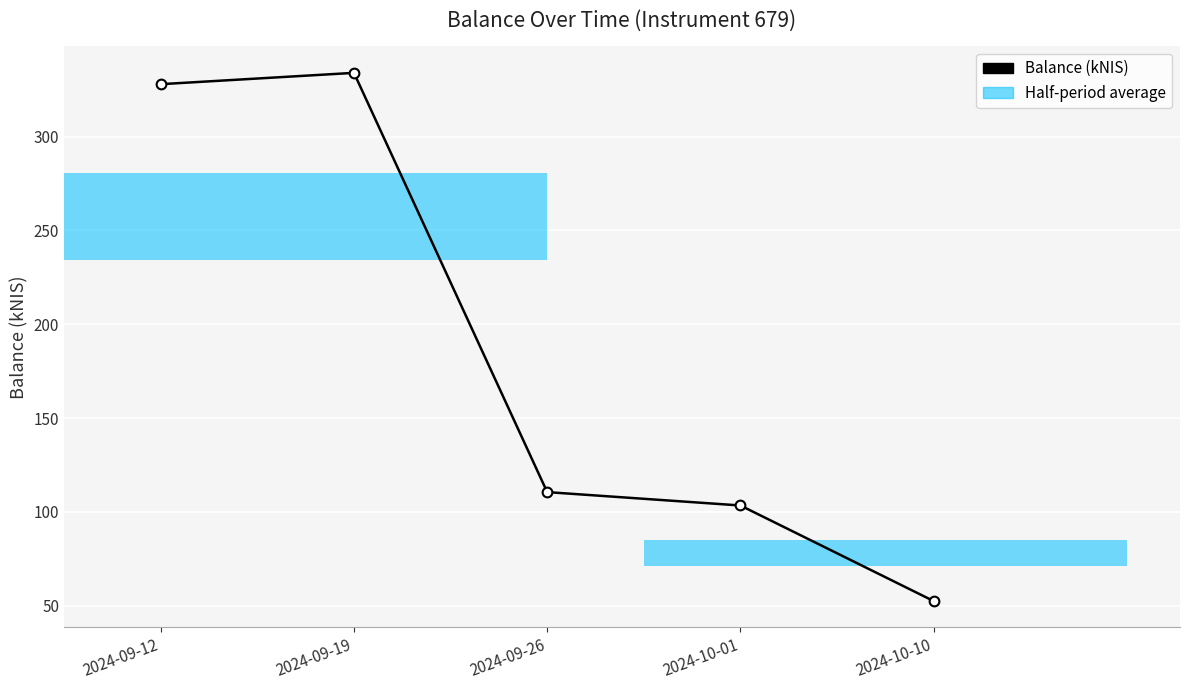

At which label does the data first exceed 110?

2024-09-12